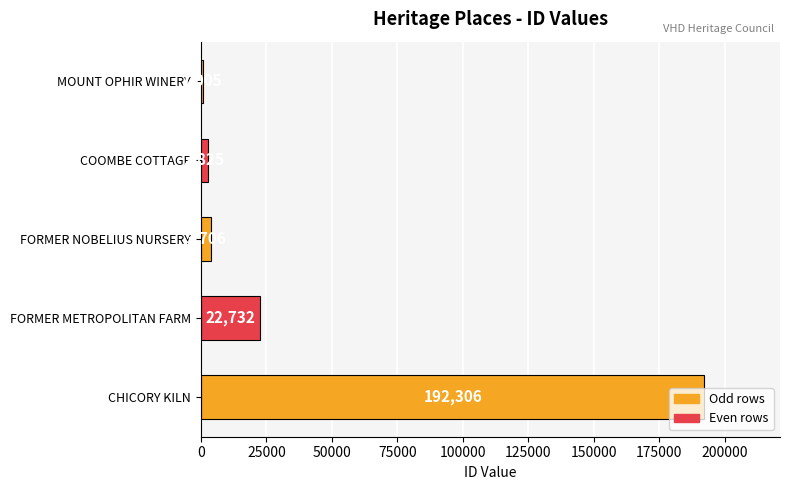

How many data points does each series have?

5